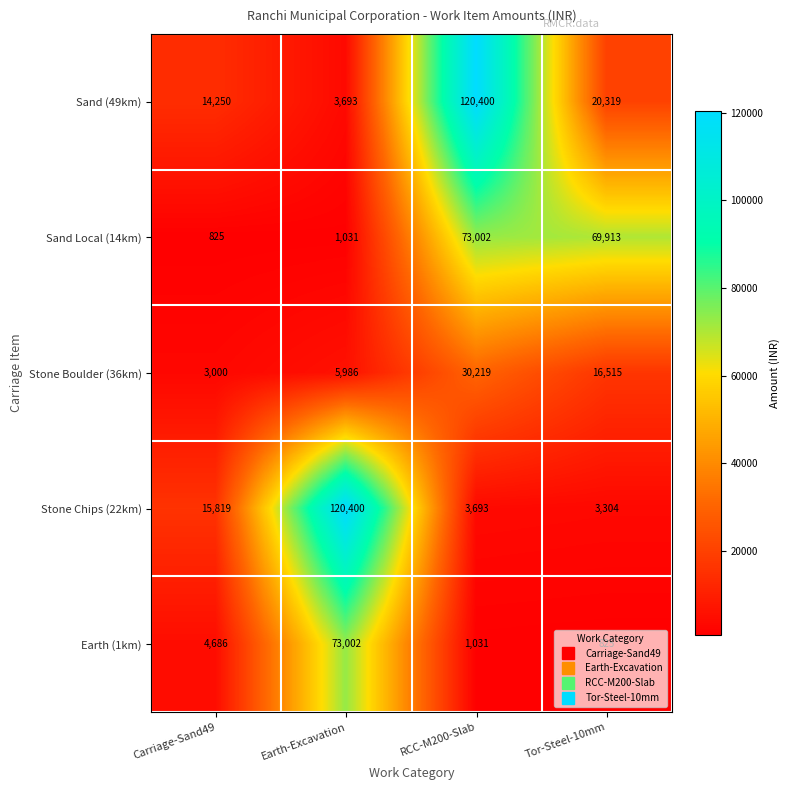

Which series changed the most between Carriage-Sand49 and Earth-Excavation?

Stone Chips (22km)